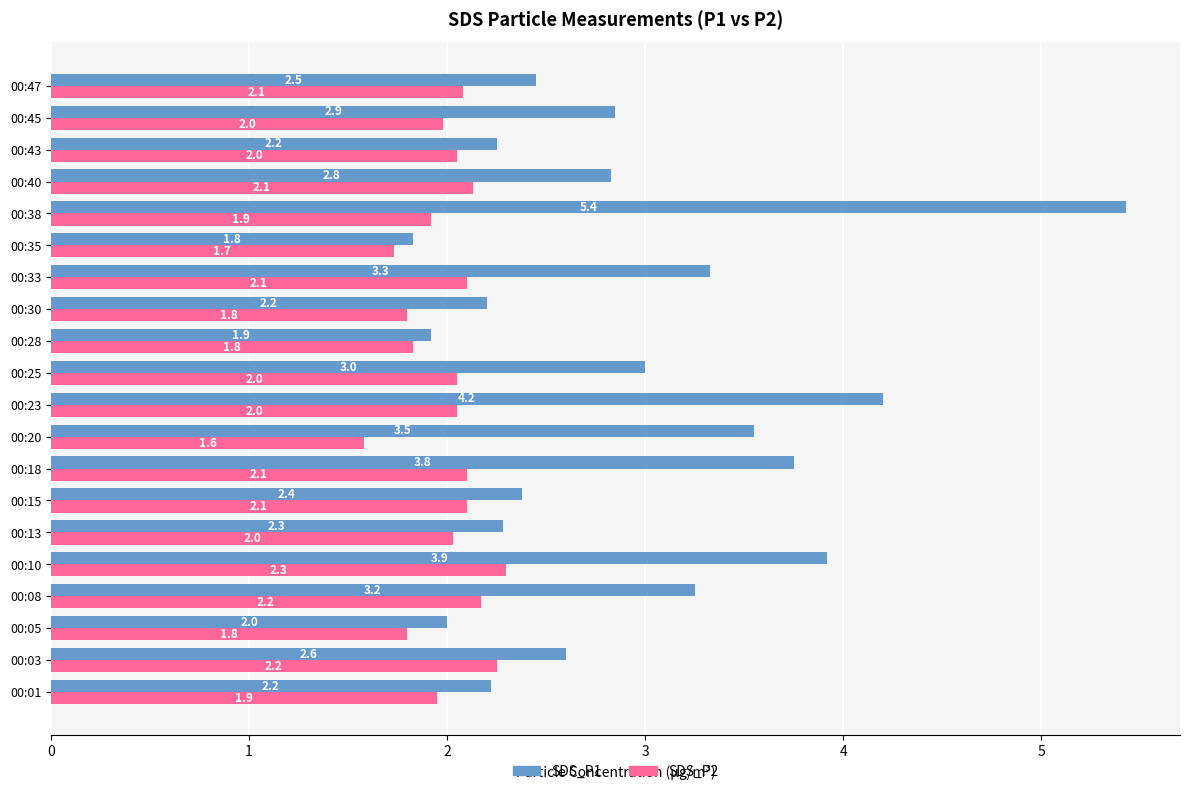

List the series in order of their peak value, lowest first.

SDS_P2, SDS_P1